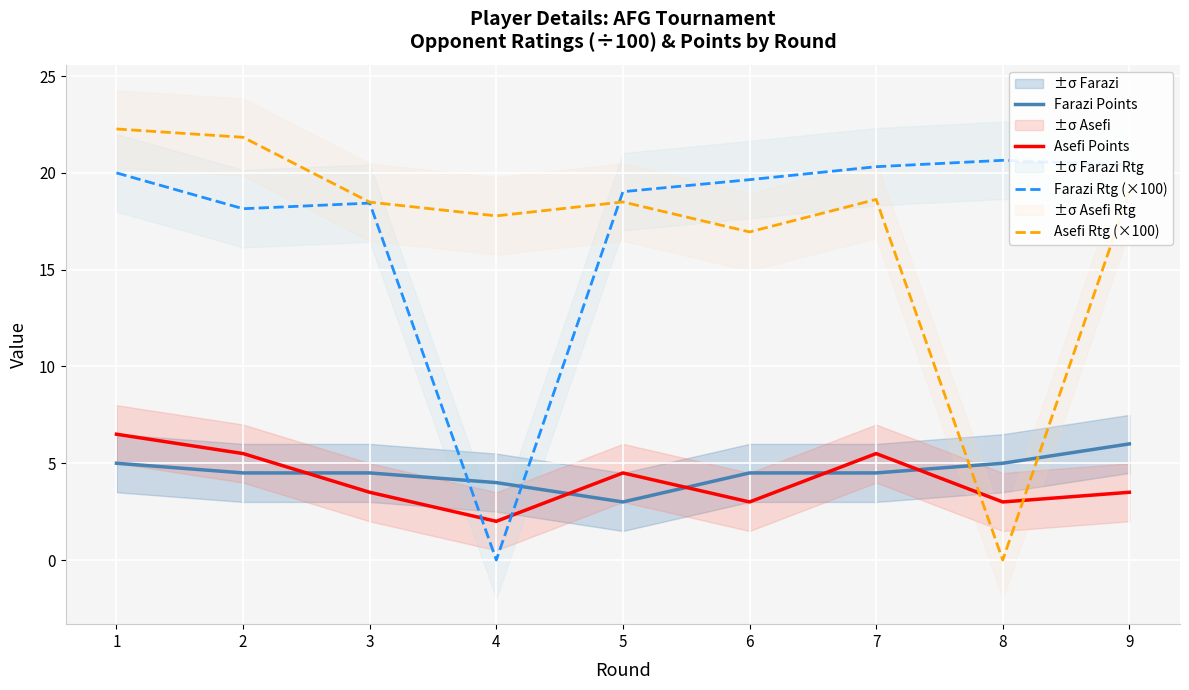

Which category has the lowest value in the Farazi Rtg (×100) series?

4